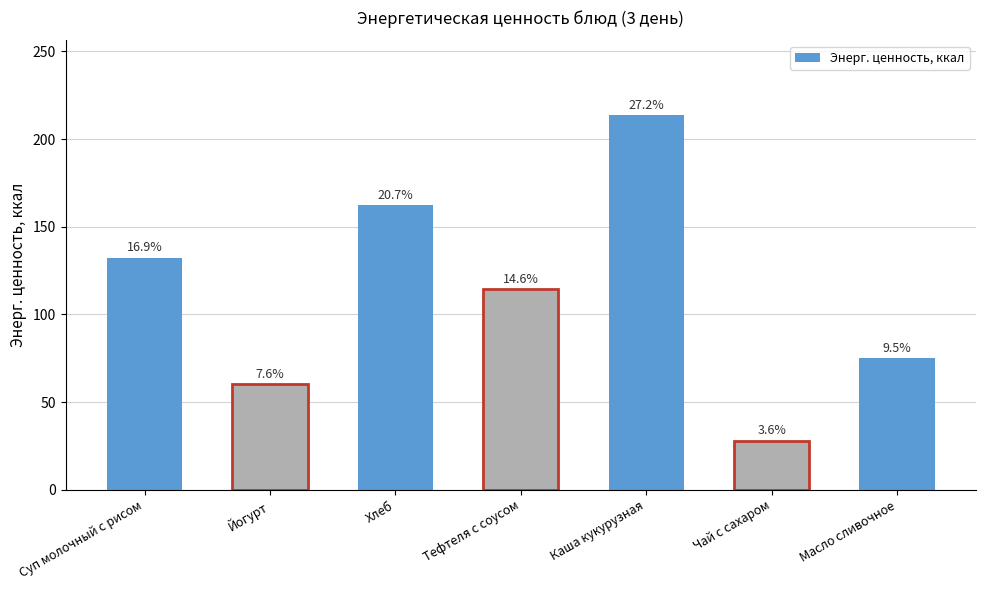

Rank the categories by value from highest to lowest.

Каша кукурузная, Хлеб, Суп молочный с рисом, Тефтеля с соусом, Масло сливочное, Йогурт, Чай с сахаром